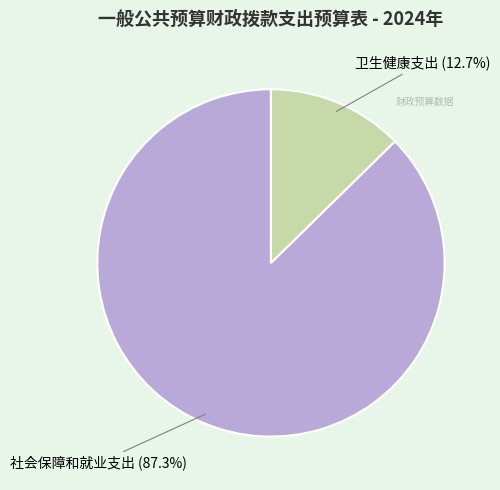

Is there a majority slice in this chart?

Yes